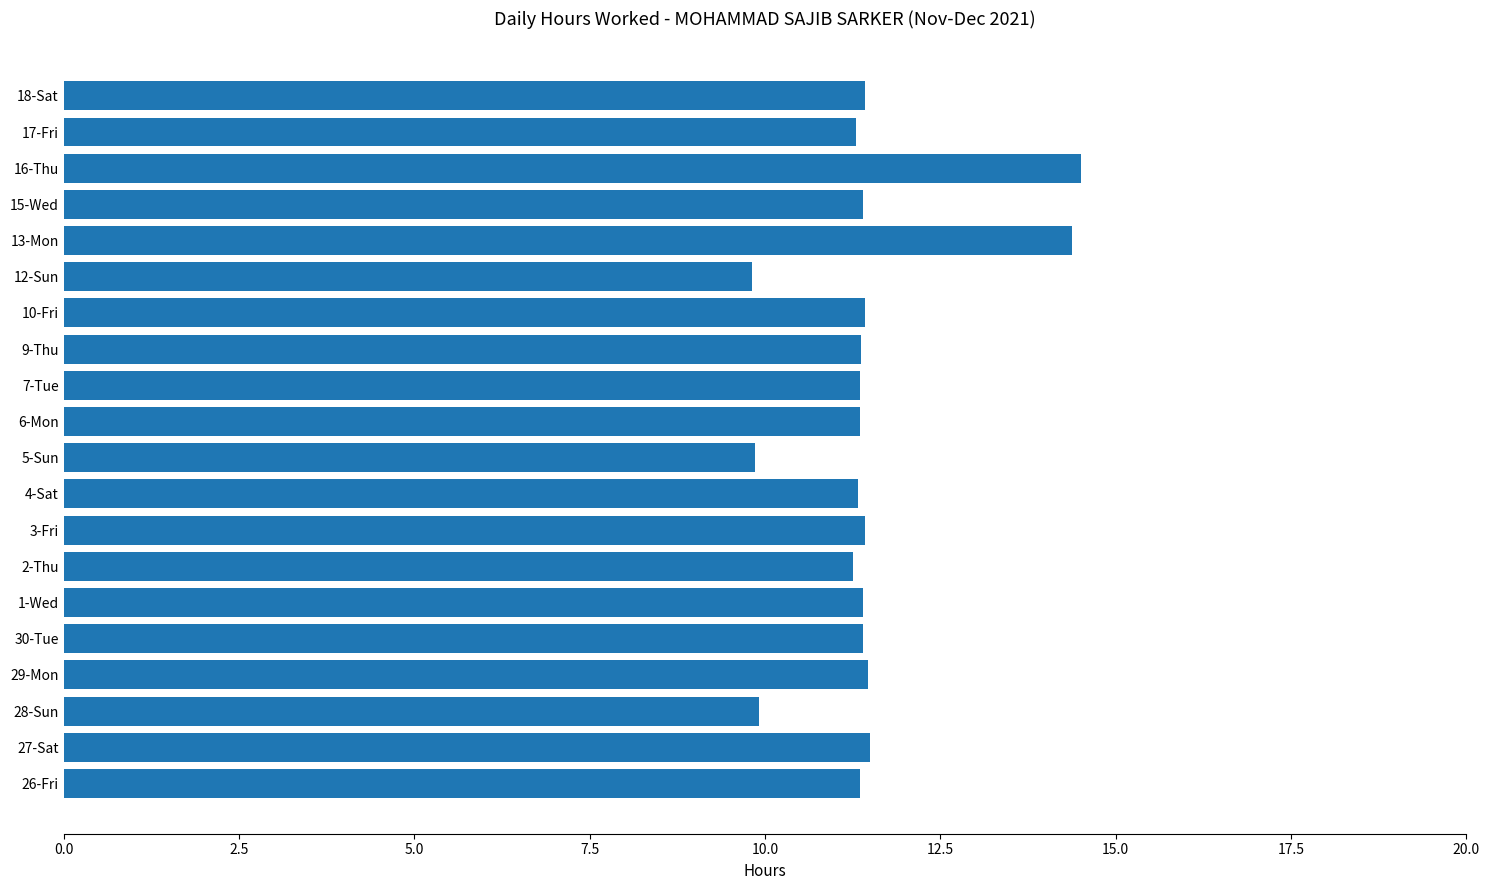

Approximately how many times larger is the value at 27-Sat compared to 7-Tue?

1.0